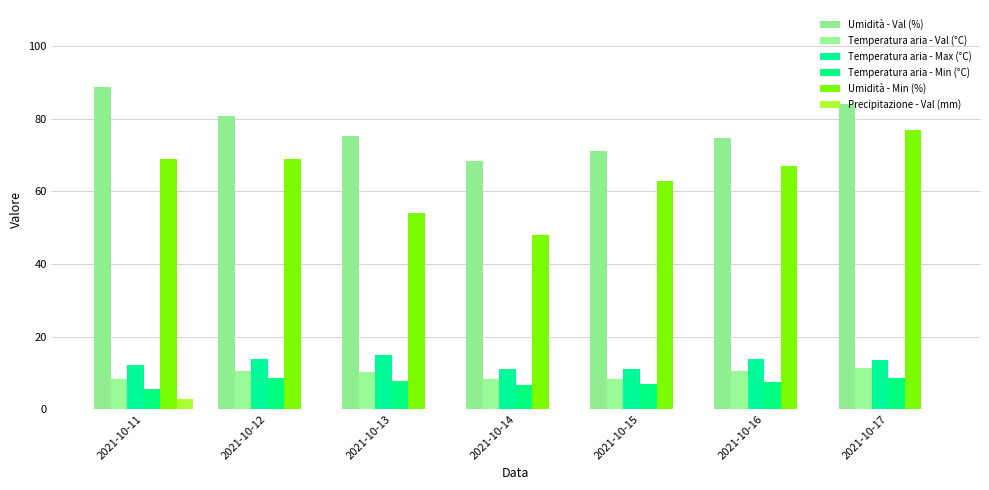

Which category has the highest value in the Temperatura aria - Val (°C) series?

2021-10-17